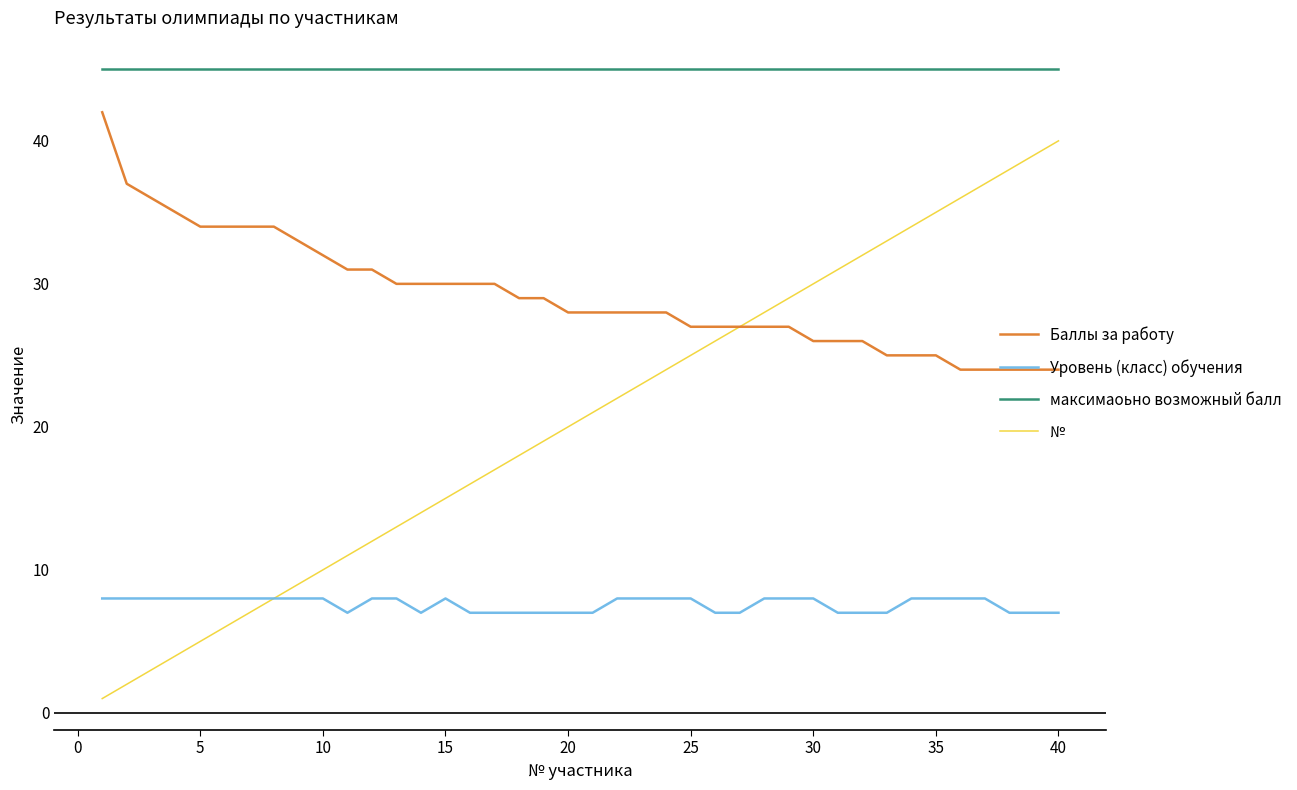

Which series has the largest total across all categories?

максимаоьно возможный балл